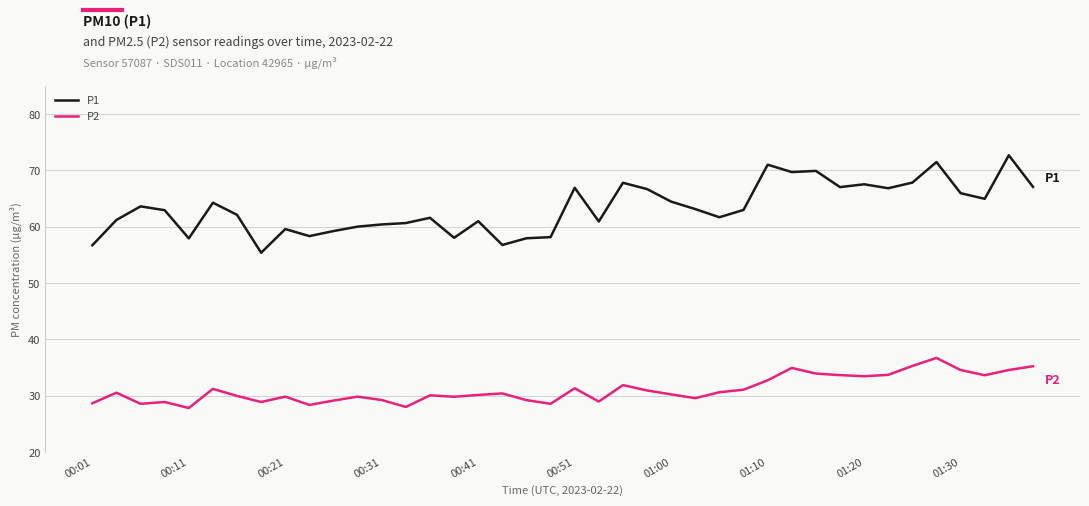

How many lines are shown in the chart?

2